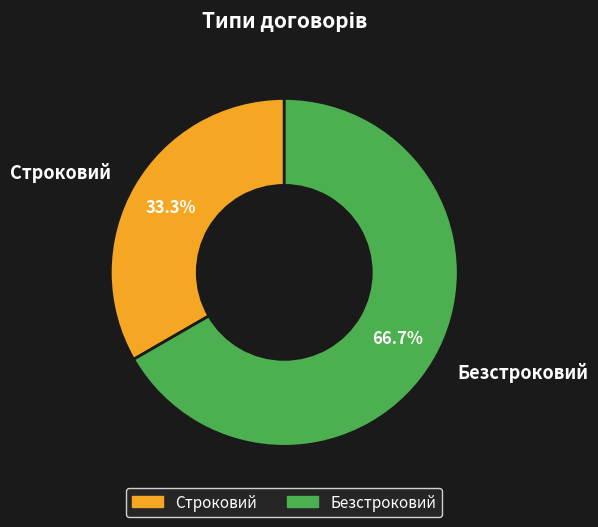

Which category has the biggest portion of the pie?

Безстроковий